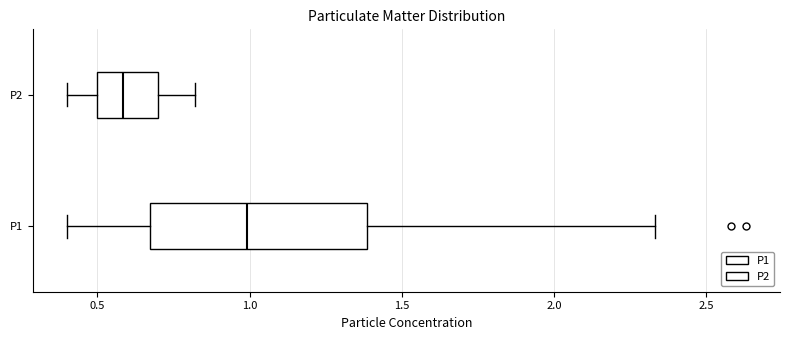

Reading bottom to top, read every box against the x-axis: the position of its median line, the range the box covers, and the ends of its whiskers. The values are not printed on the chart, so give them approximately, as read against the axis.

P1: median 1.00, box 0.65 to 1.40, whiskers 0.40 to 2.35
P2: median 0.60, box 0.50 to 0.70, whiskers 0.40 to 0.80